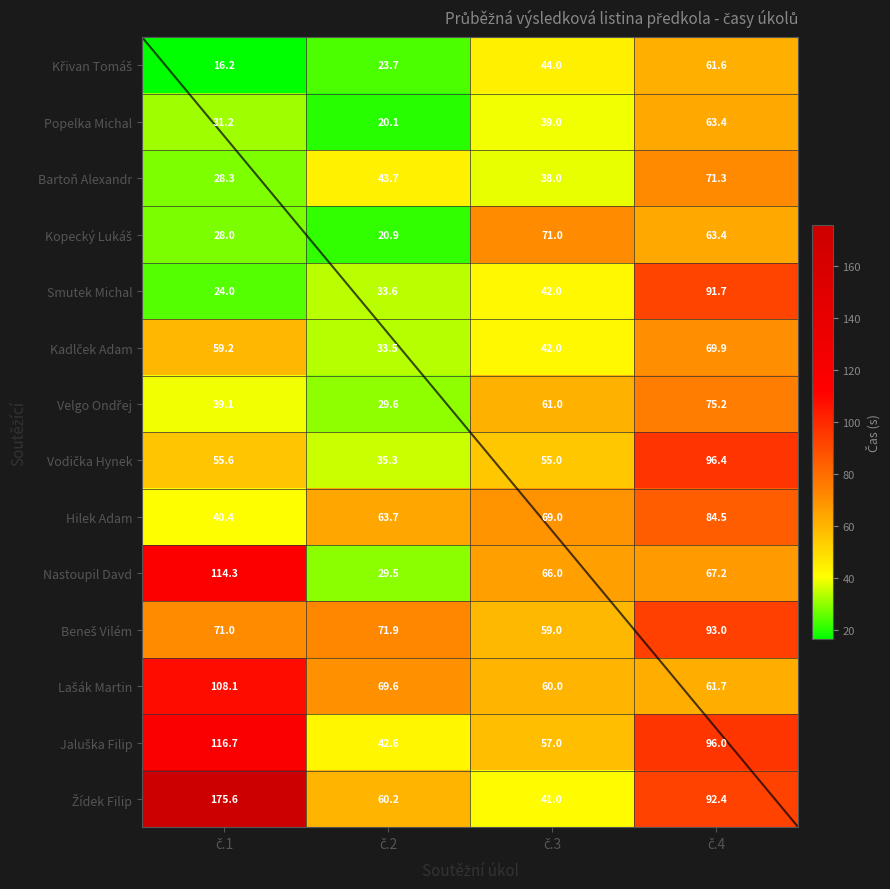

What is the maximum value for Popelka Michal?

63.4